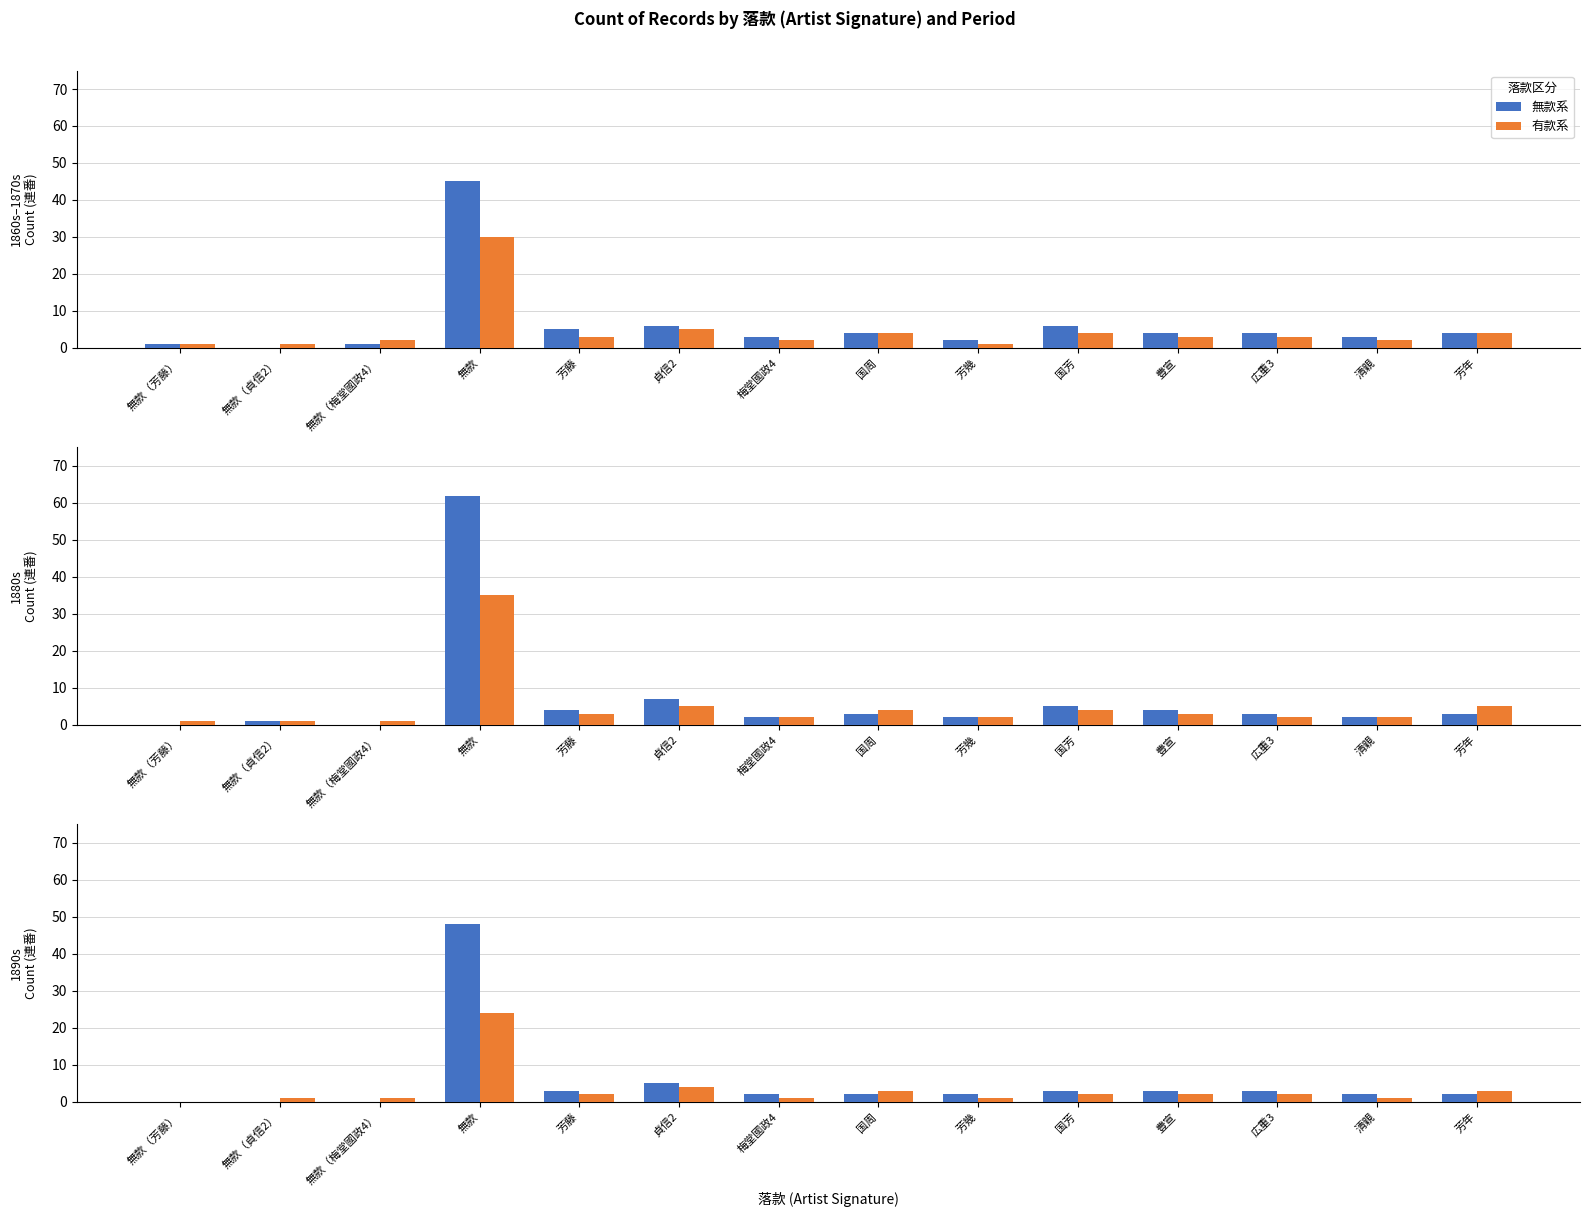

Rank the series at 清親 from highest to lowest value.

無款系, 有款系